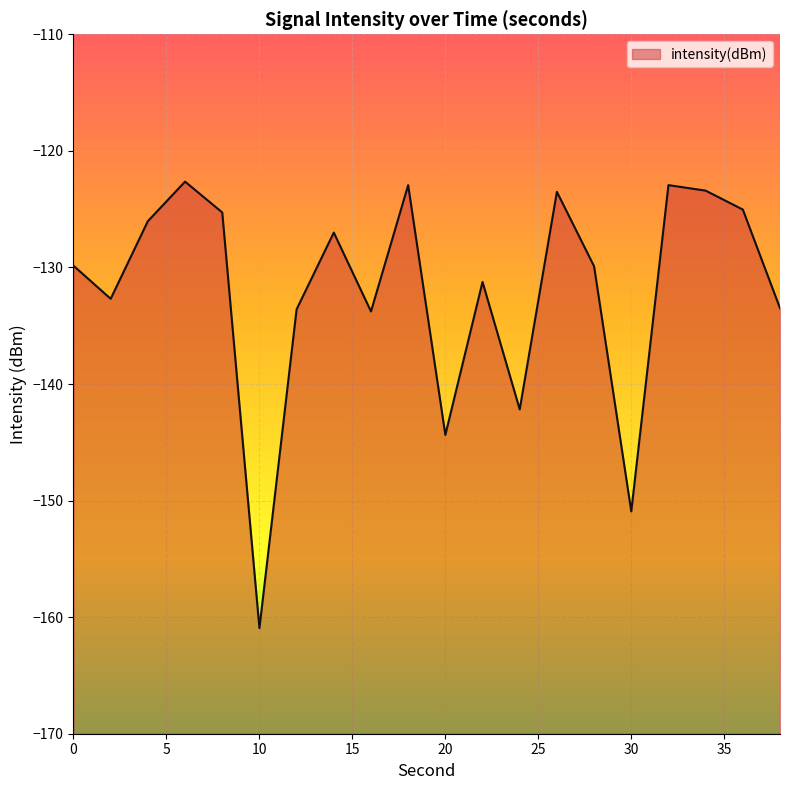

What is the average value?

-132.1